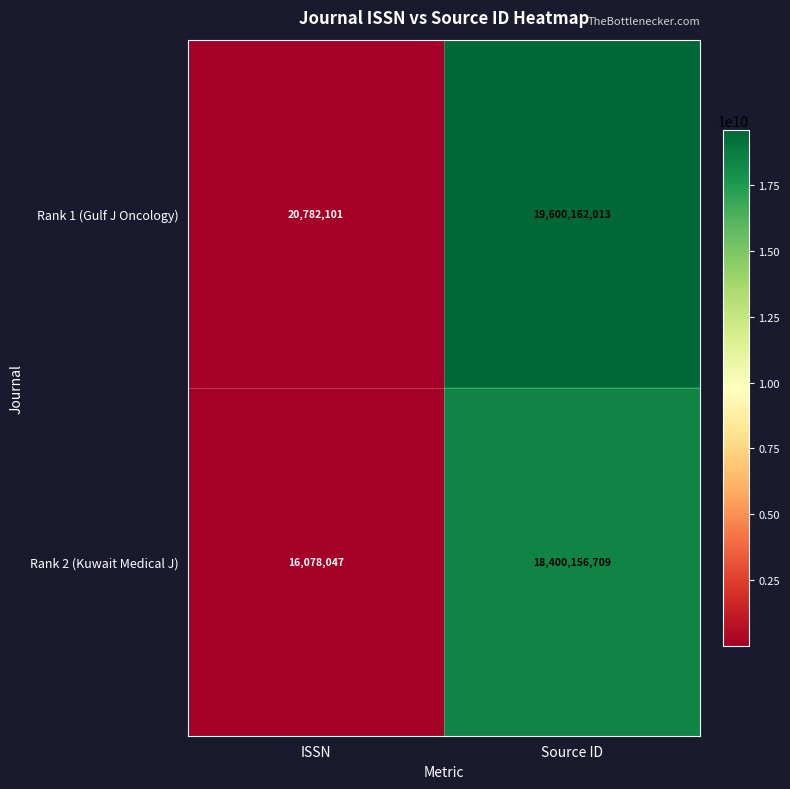

What is the total value across all series at ISSN?

36860148